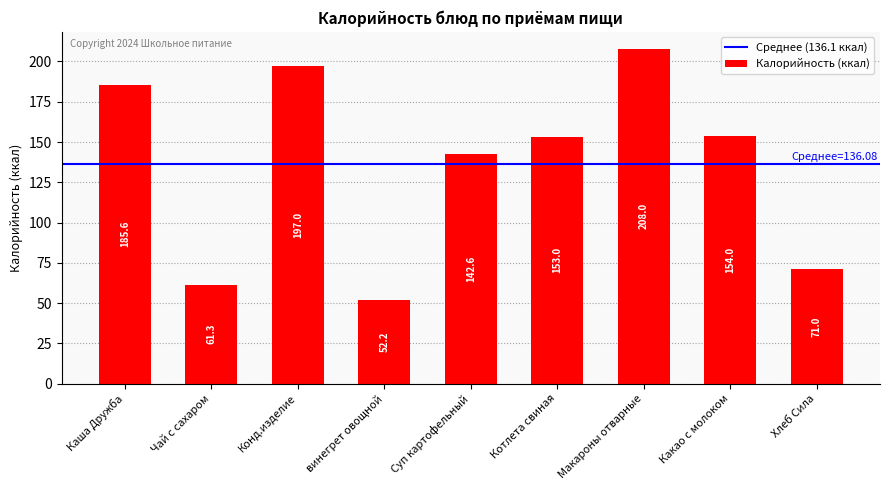

How many distinct data groups are displayed?

1